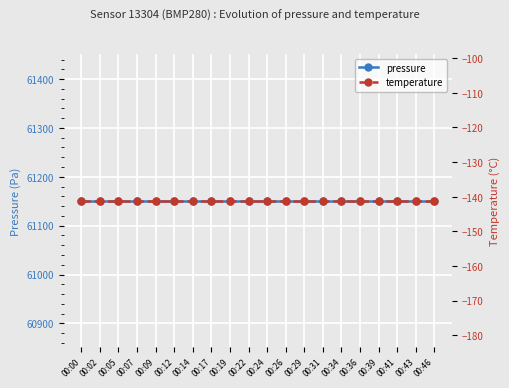

Reading left to right, transcribe all the data shown in this chart.

pressure: 61151.3	61151.3	61151.3	61151.3	61151.3	61151.3	61151.3	61151.3	61151.3	61151.3	61151.3	61151.3	61151.3	61151.3	61151.3	61151.3	61151.3	61151.3	61151.3	61151.3
temperature: -141.1	-141.1	-141.1	-141.1	-141.1	-141.1	-141.1	-141.1	-141.1	-141.1	-141.1	-141.1	-141.1	-141.1	-141.1	-141.1	-141.1	-141.1	-141.1	-141.1